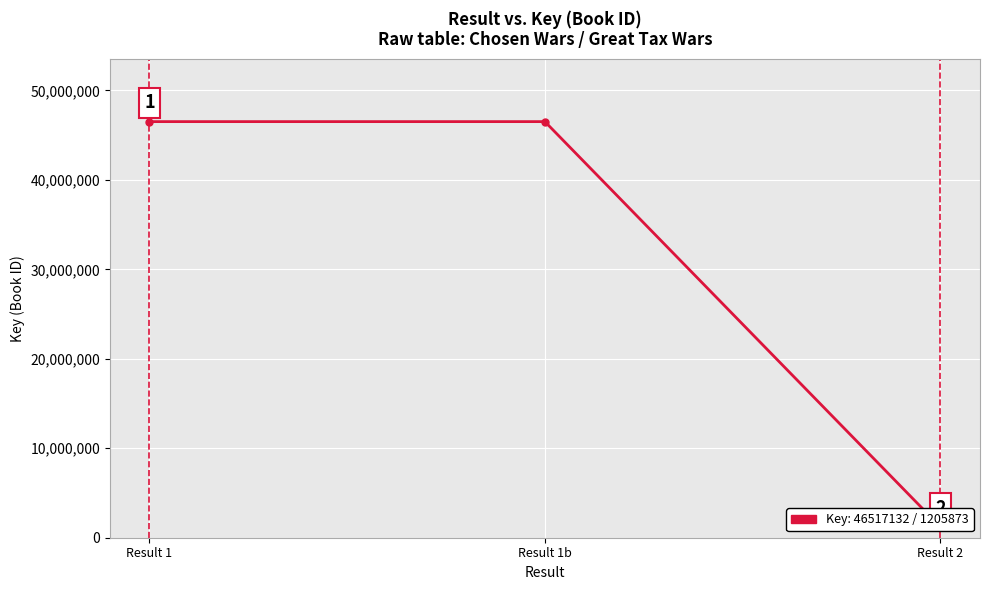

The value at Result 1b is 12357245. True or false?

False